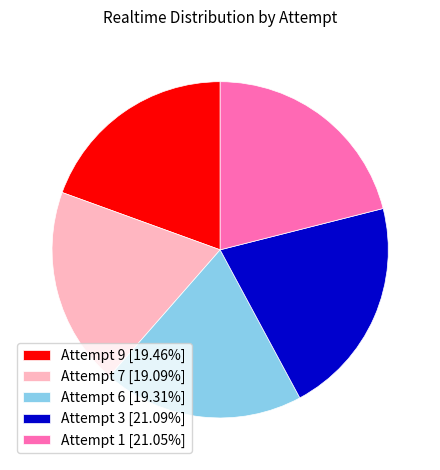

What is the ratio of the value at Attempt 7 [19.09%] to the value at Attempt 9 [19.46%]?

1.0